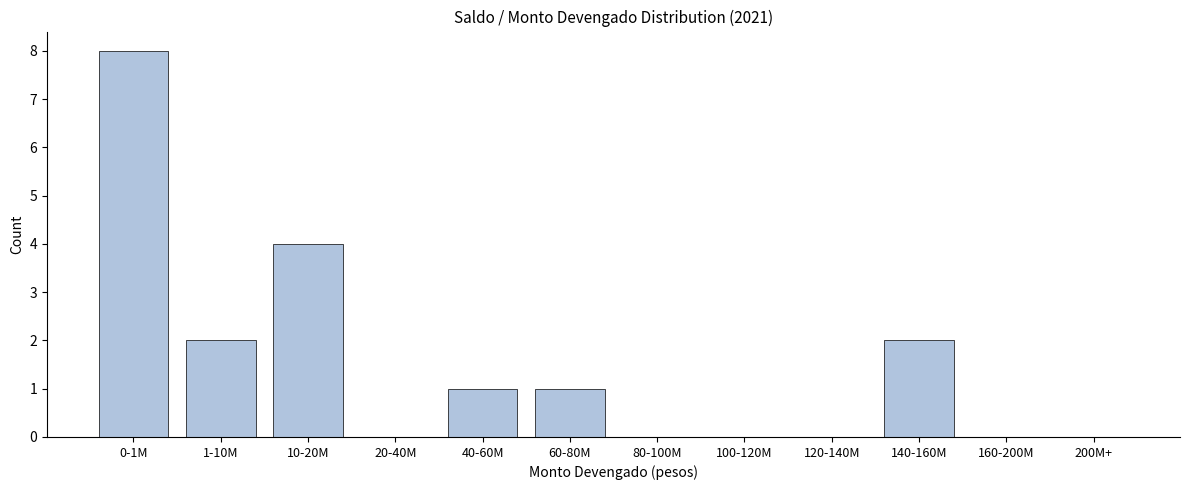

Reading left to right, what are all the values shown in this chart?

0-1M=8	1-10M=2	10-20M=4	20-40M=0	40-60M=1	60-80M=1	80-100M=0	100-120M=0	120-140M=0	140-160M=2	160-200M=0	200M+=0